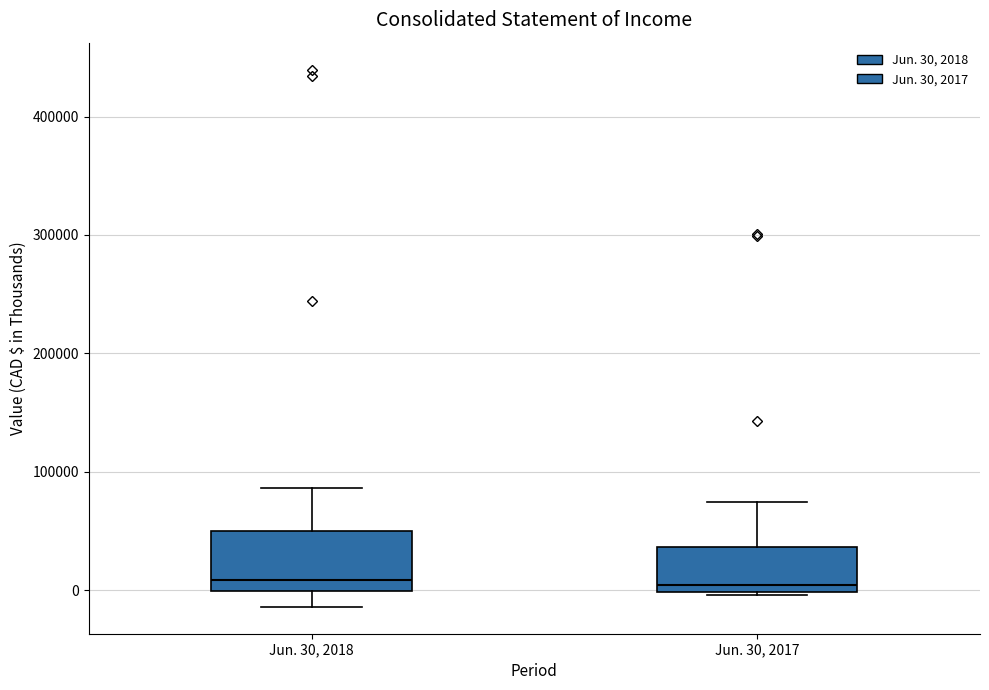

Reading left to right, transcribe this box plot: for each box, give where its median line is, the range the box spans, and where its two whiskers end, as read against the y-axis. The values are not printed on the chart, so give them approximately, as read against the axis.

Jun. 30, 2018: median 10000, box 0 to 50000, whiskers -10000 to 90000
Jun. 30, 2017: median 0 (just above the box's lower edge), box 0 to 40000, whiskers 0 to 70000